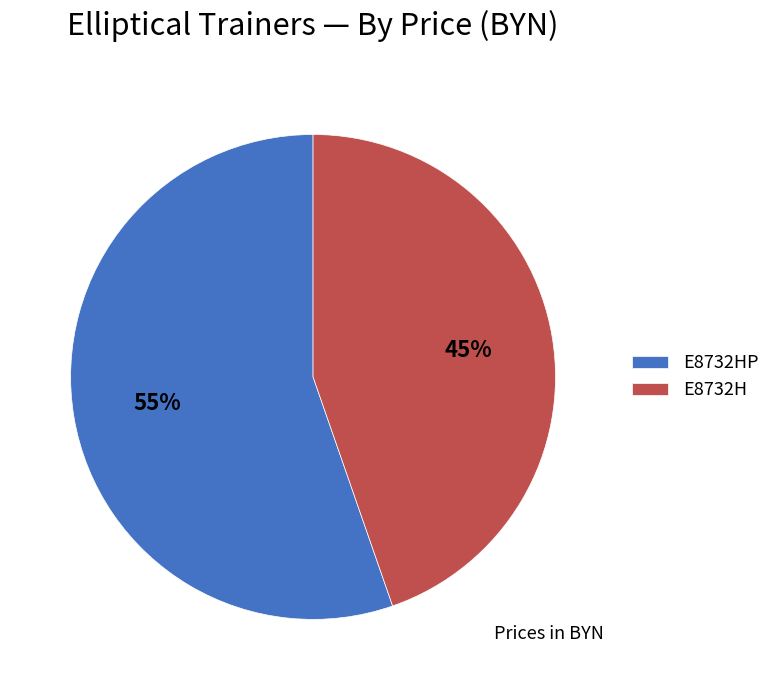

Do E8732HP and E8732H together represent more than half of the pie?

Yes